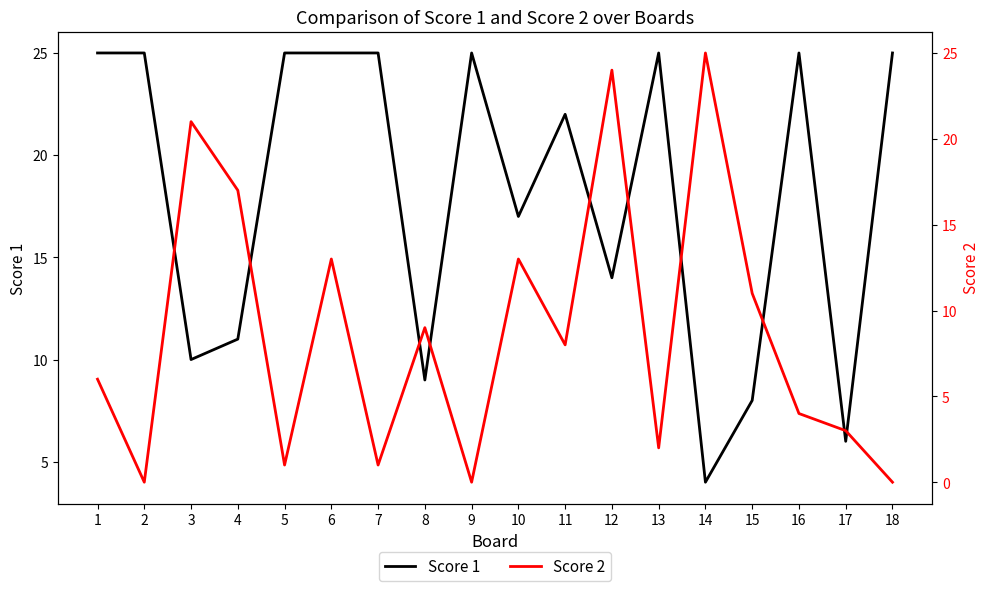

What are all the series names shown in the legend?

Score 1, Score 2